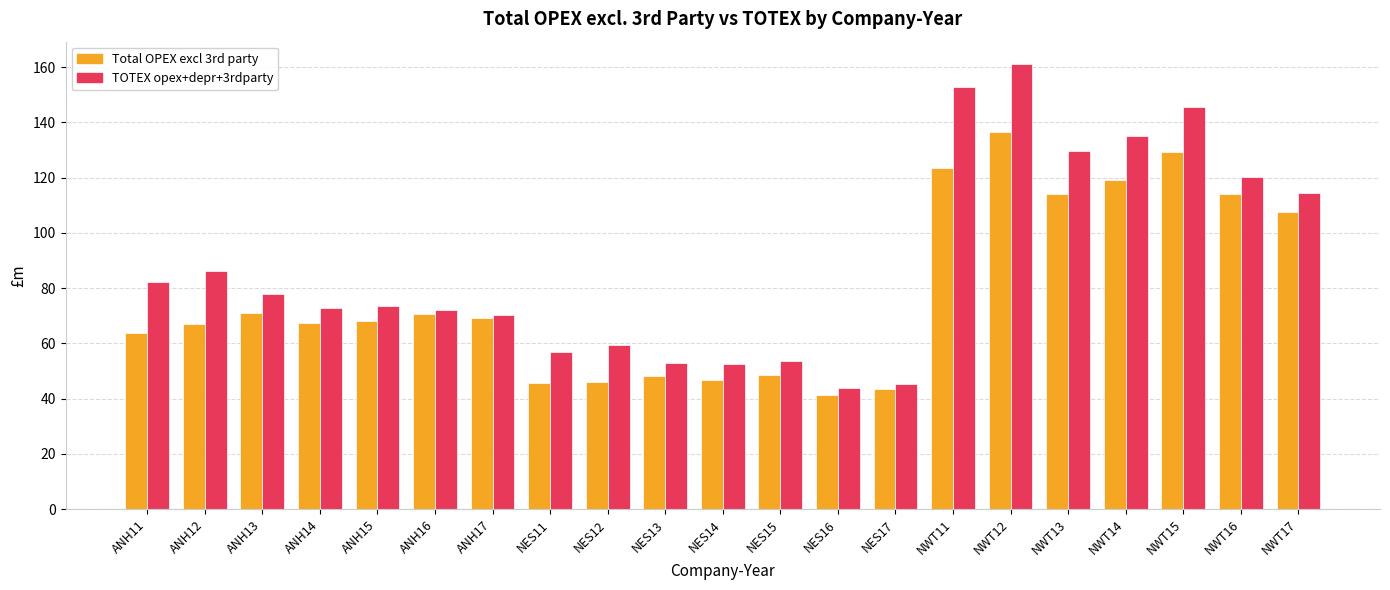

What is the difference between the TOTEX opex+depr+3rdparty values at ANH13 and NES15?

24.2